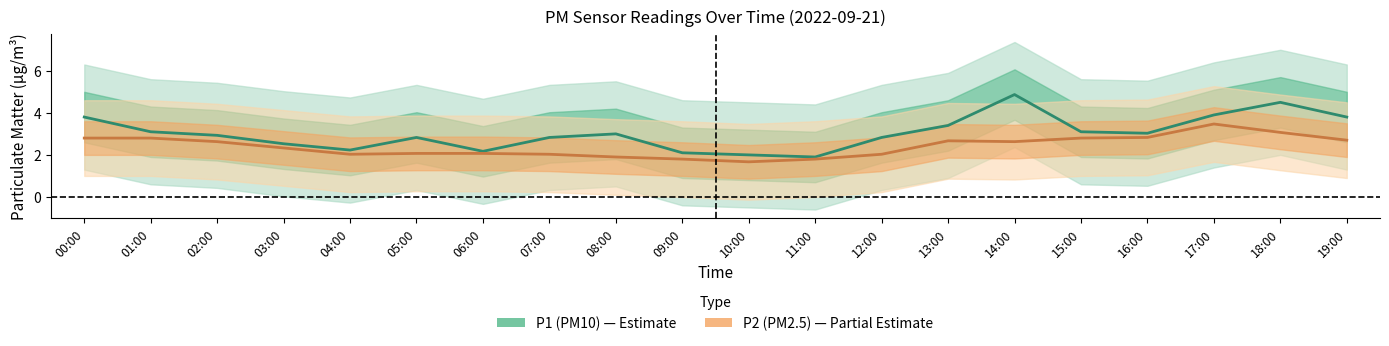

What is the value of the P1 (PM10) point at the 17th from the left?

3.0